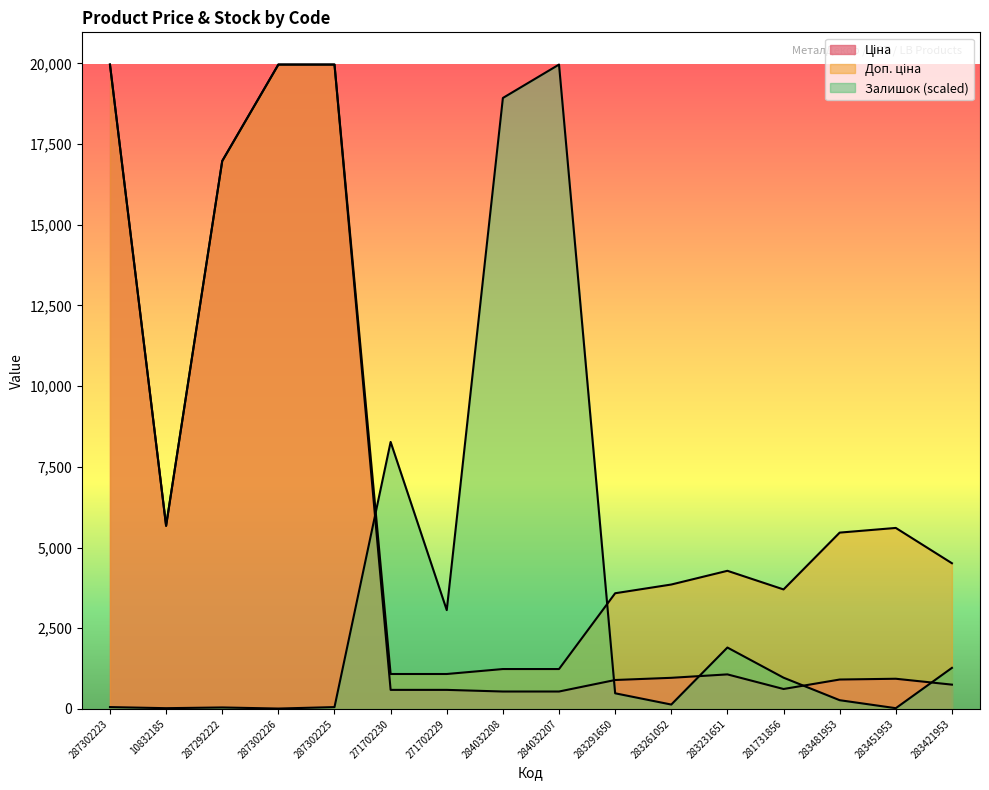

What are all the series names shown in the legend?

Ціна, Доп. ціна, Залишок